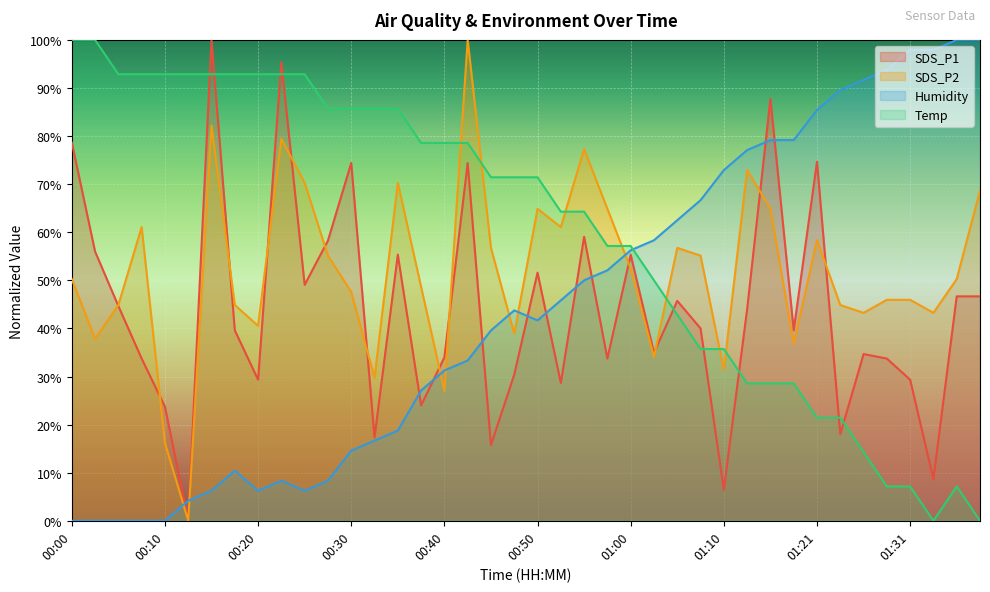

At which label is Temp closest to 50?

01:02